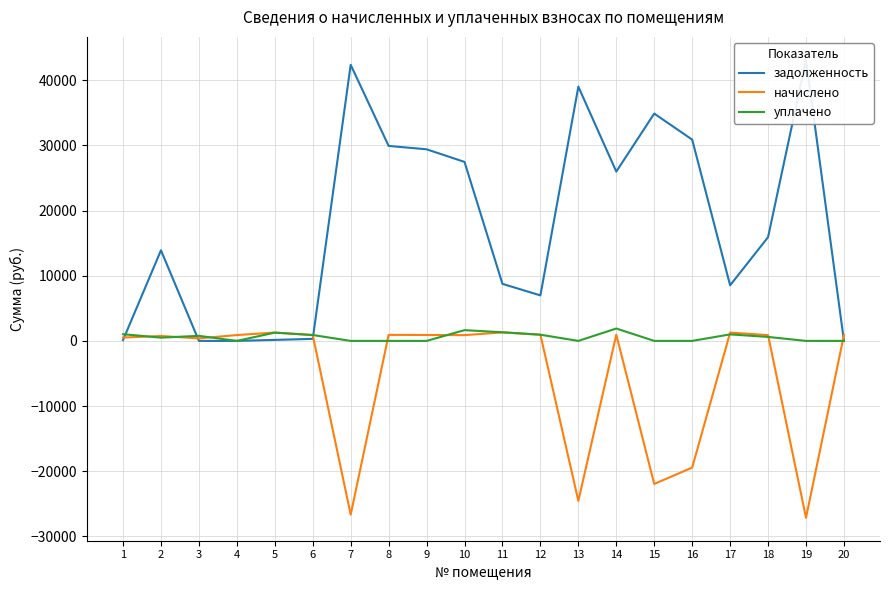

At which category does the chart reach its peak across all series?

19